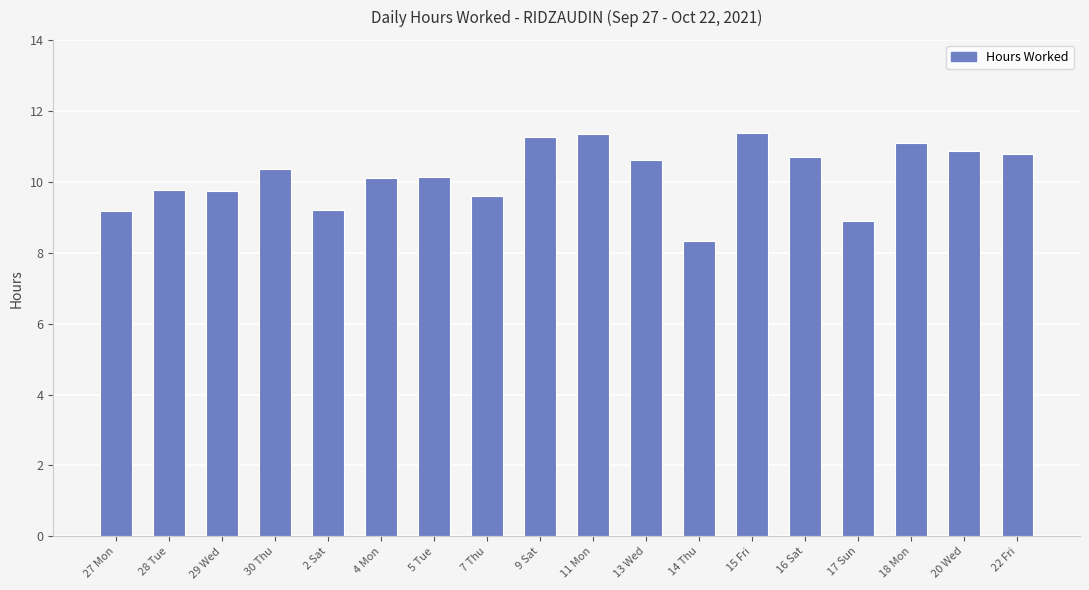

True or false: the data shows 10.8 at 22 Fri.

True